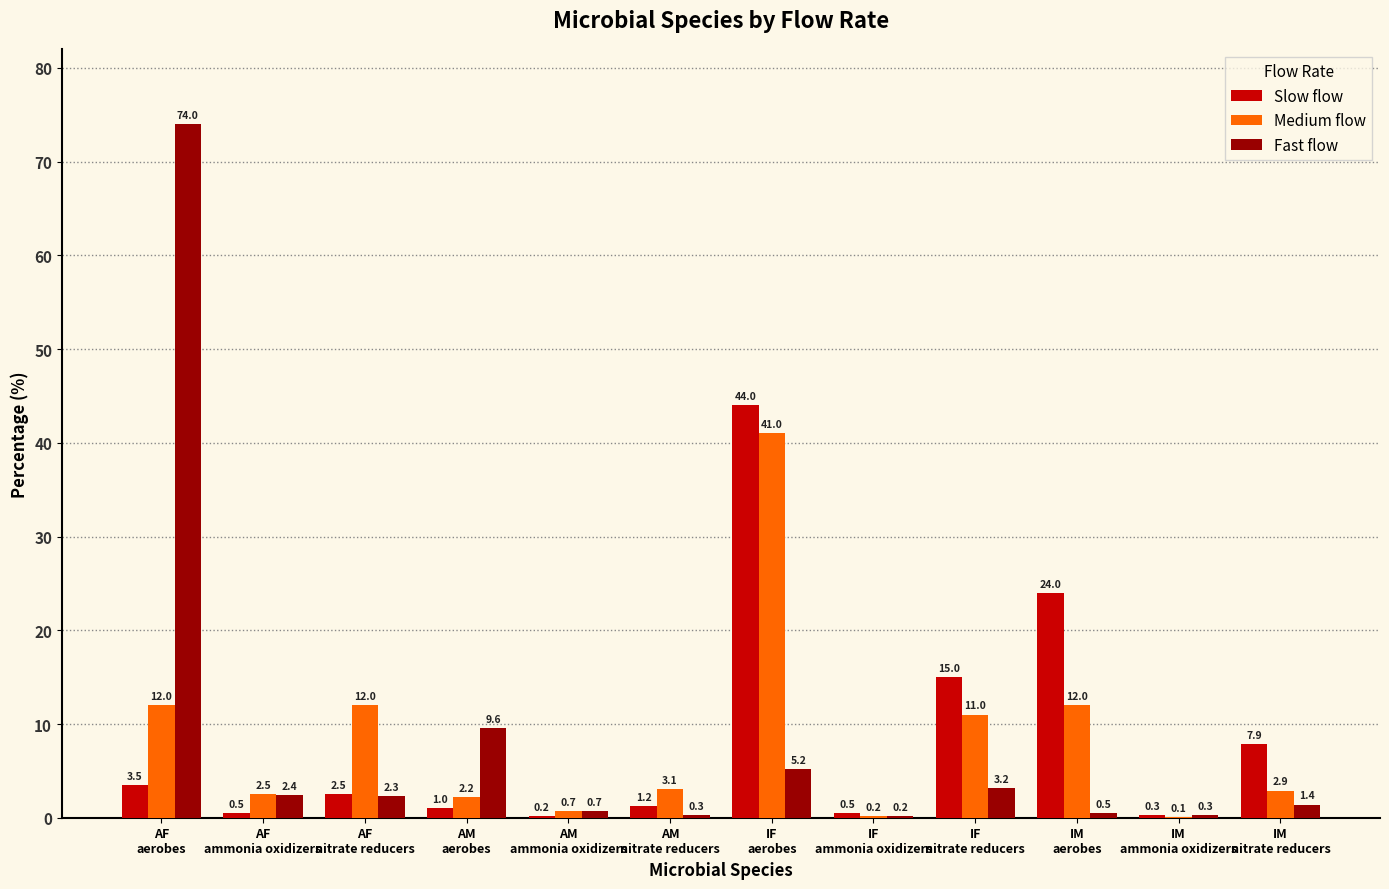

What is the sum of all Slow flow values?

100.6